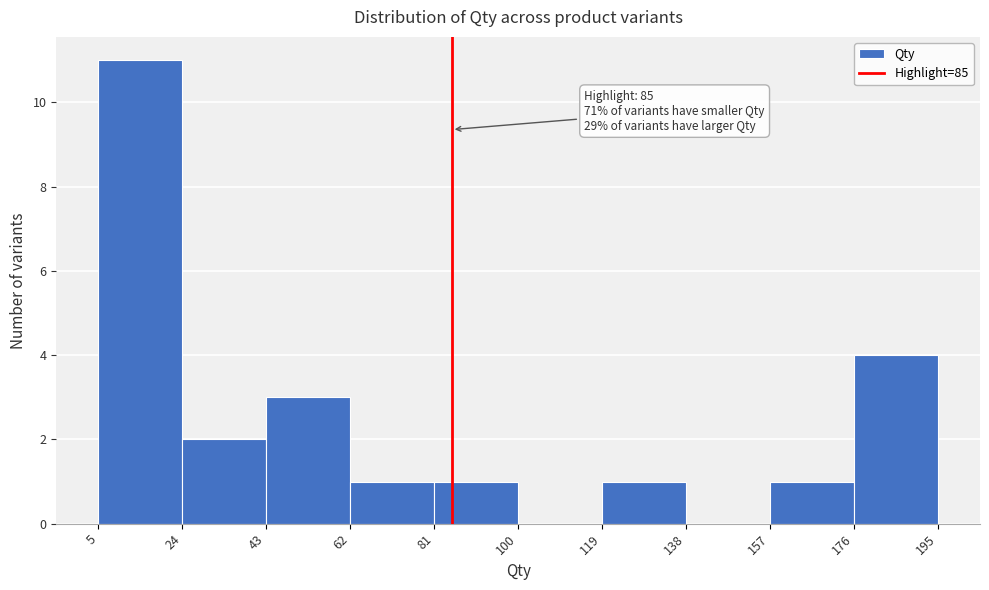

Which range on the x-axis has the tallest bar?

5 to 24